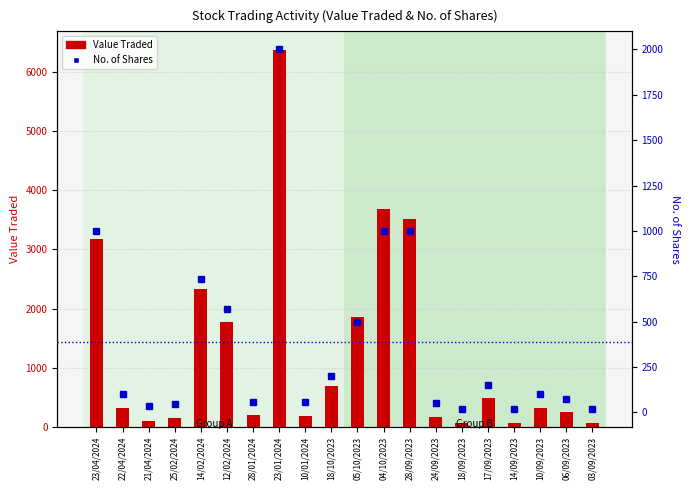

True or false: Value Traded has a value of 3517 at 28/09/2023.

True